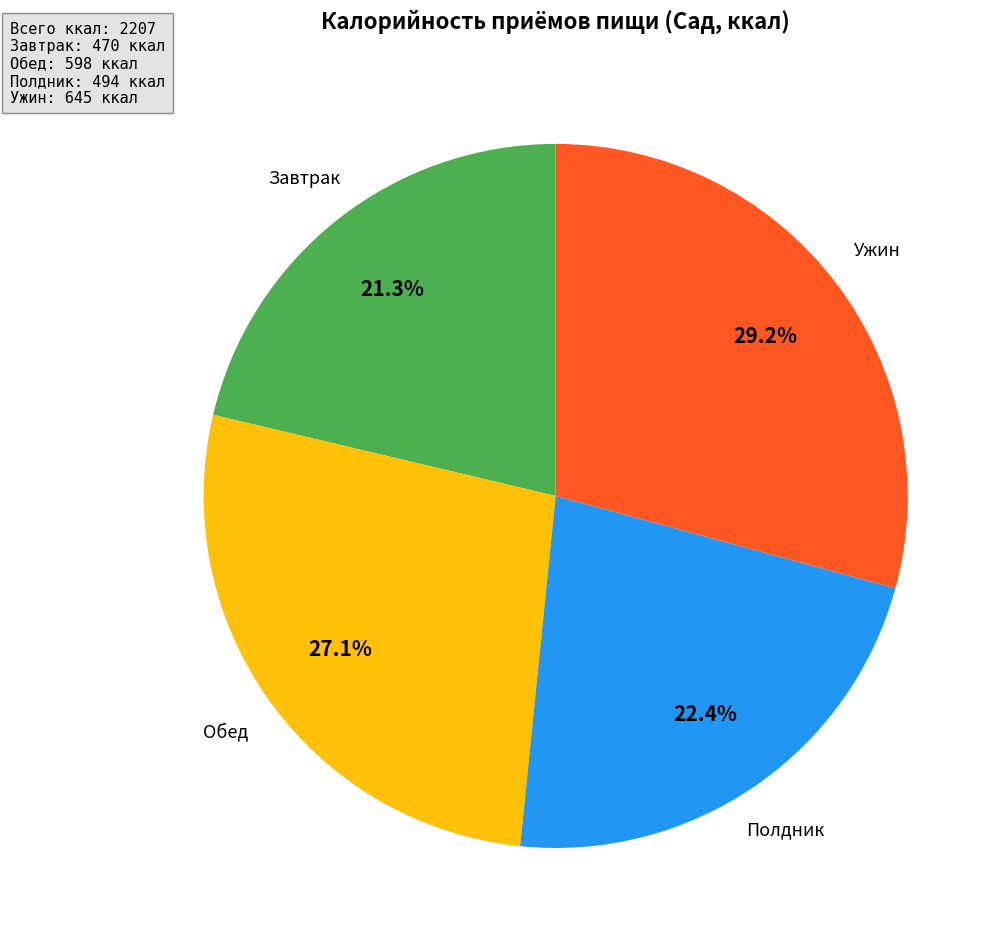

Is there any slice that represents more than half of the pie?

No